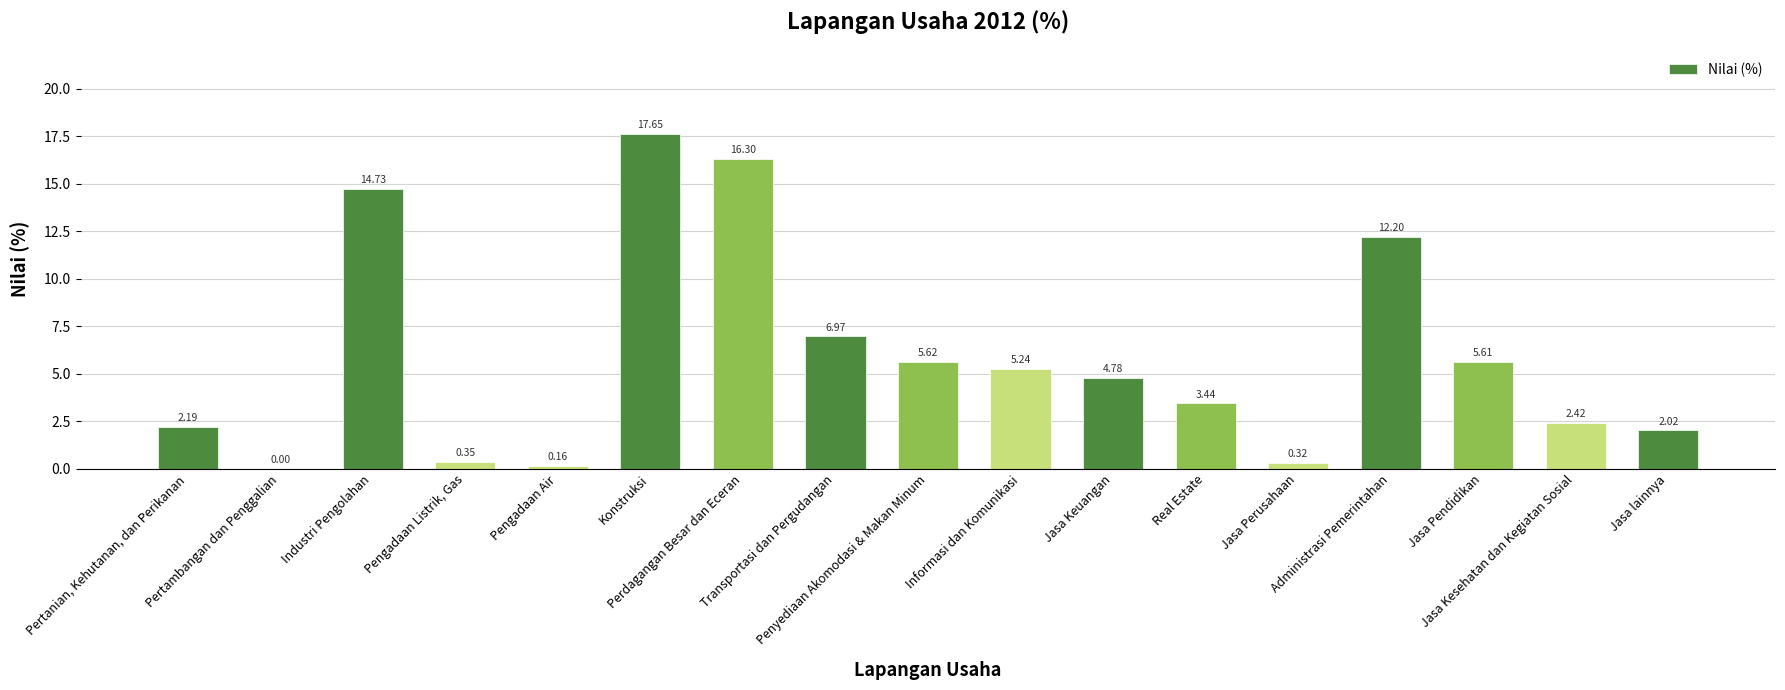

Where is the data nearest to the value 8?

Transportasi dan Pergudangan